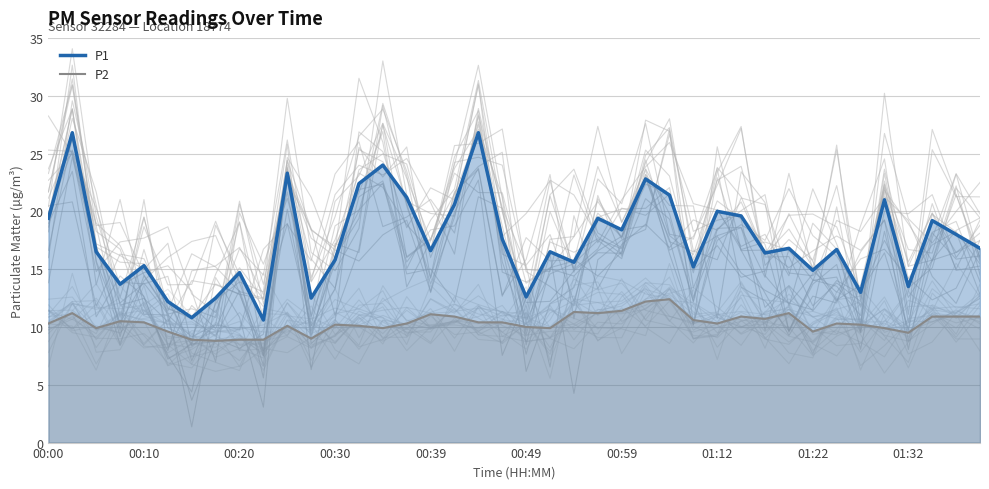

True or false: P2 and P1 intersect in this chart.

False